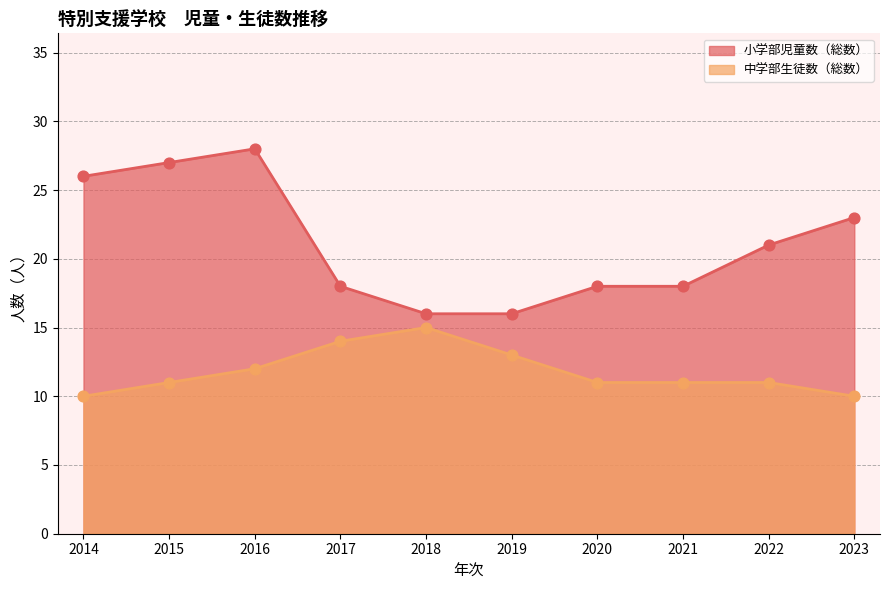

At how many categories does at least one series exceed 23?

3